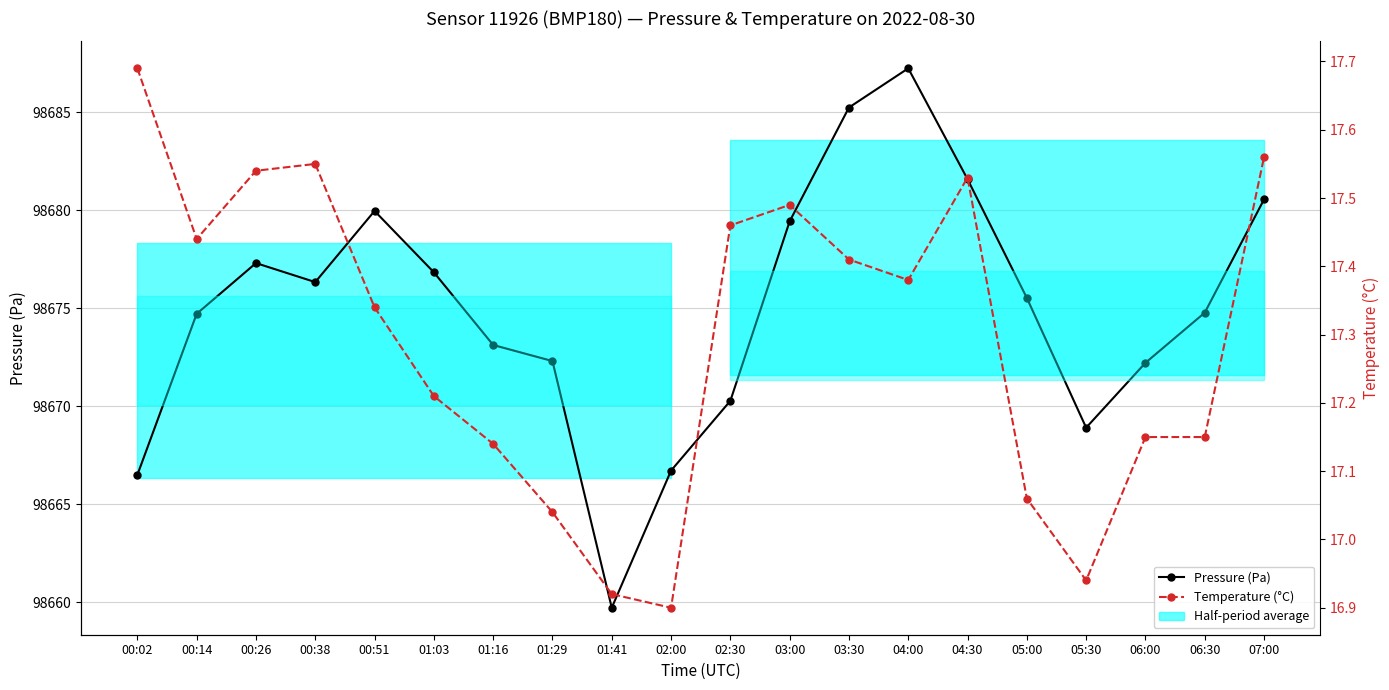

True or false: Pressure (Pa) has a value of 134638.3 at 03:00.

False